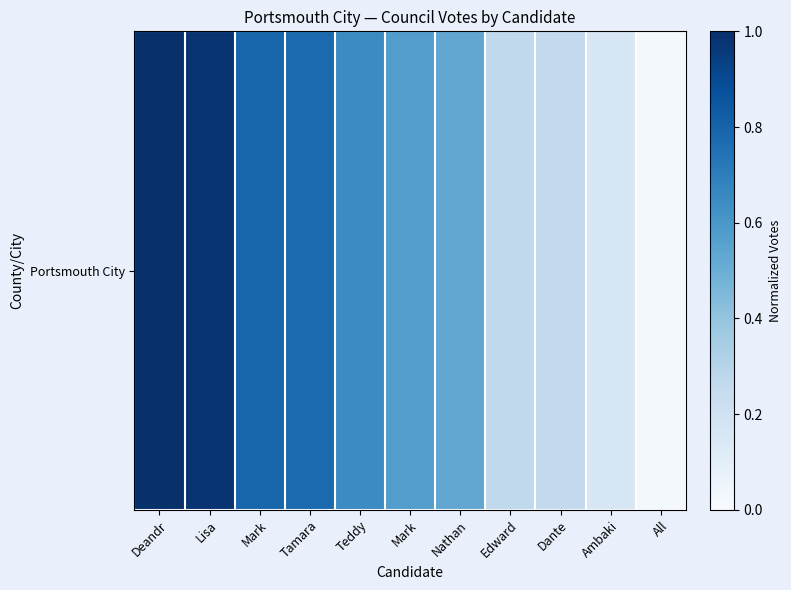

Which has a higher value, Edward or Deandr?

Deandr